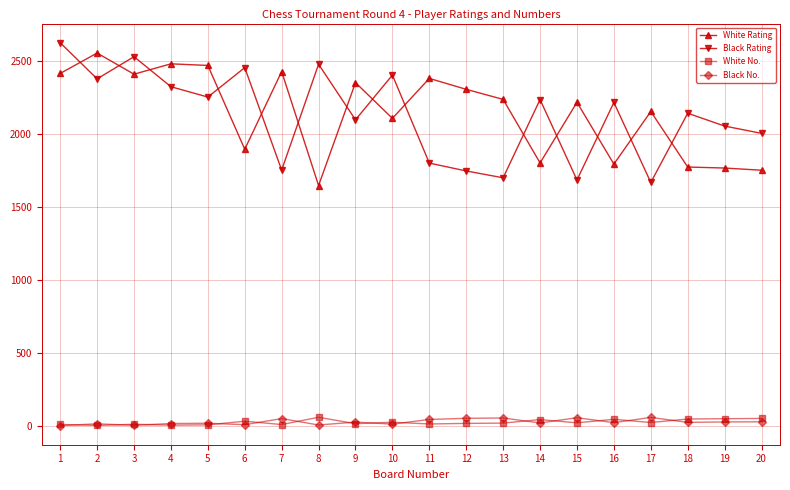

The Black Rating series shows 1686 at 15. True or false?

True